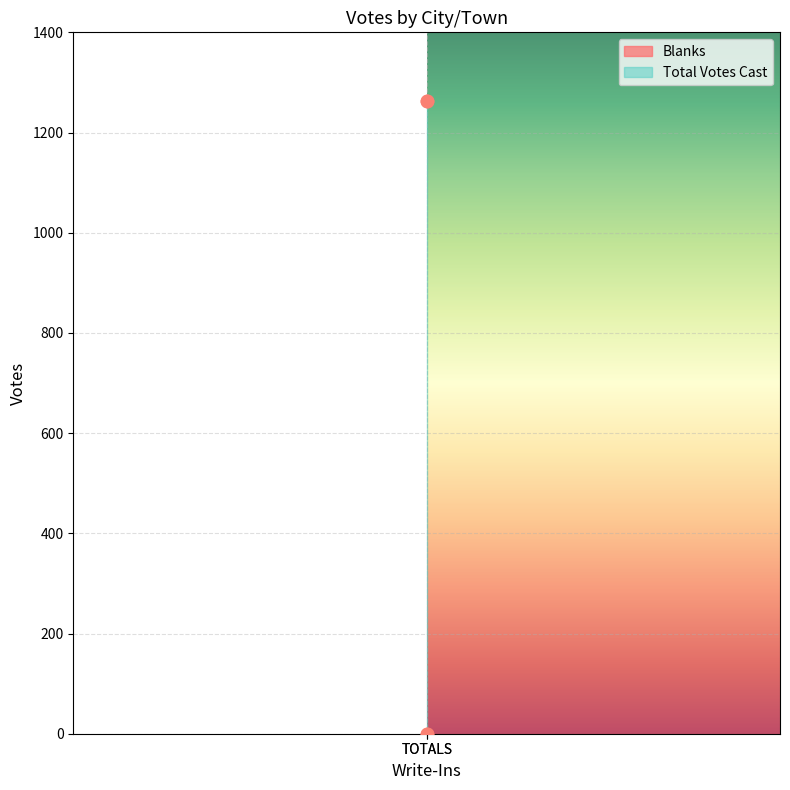

Which series contains the lowest Y value?

Blanks